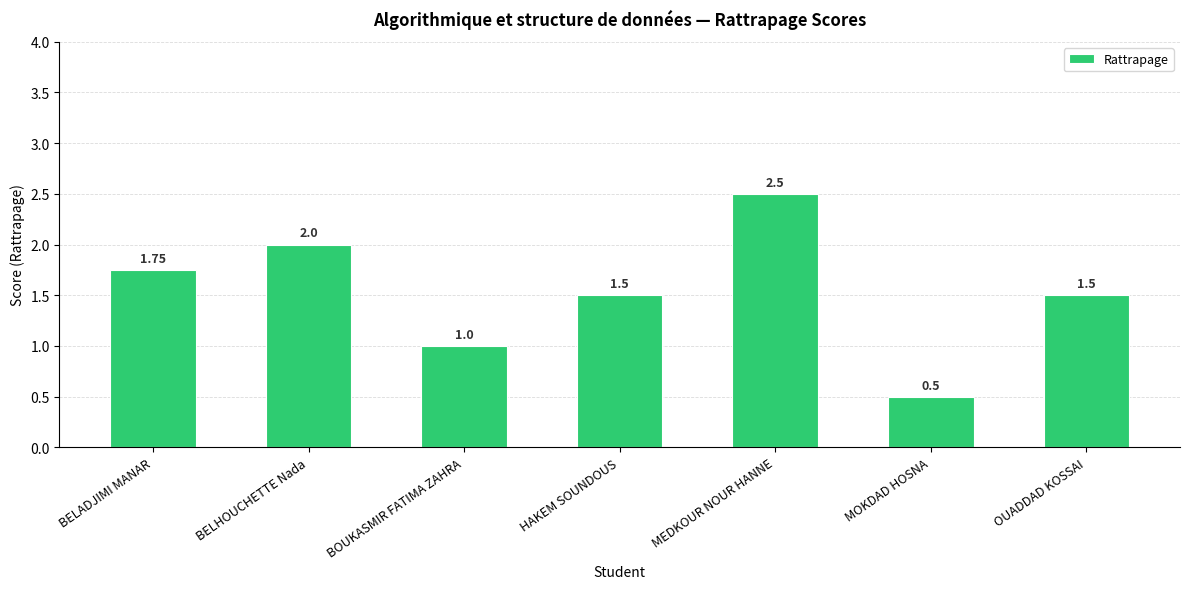

What is the average value?

1.5